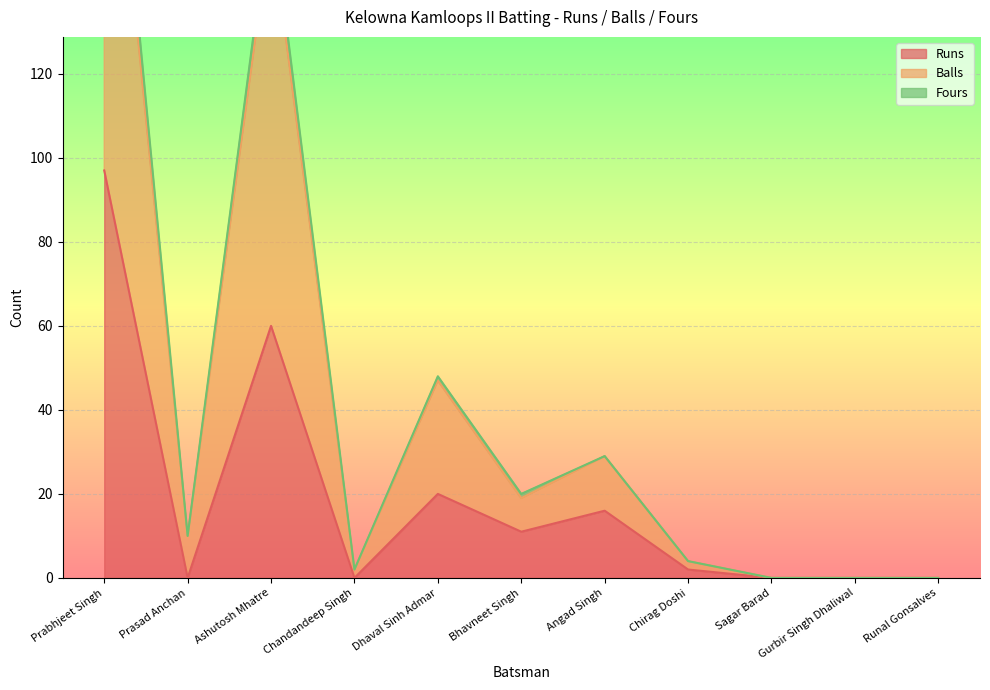

Where is Balls nearest to the value 104?

Ashutosh Mhatre